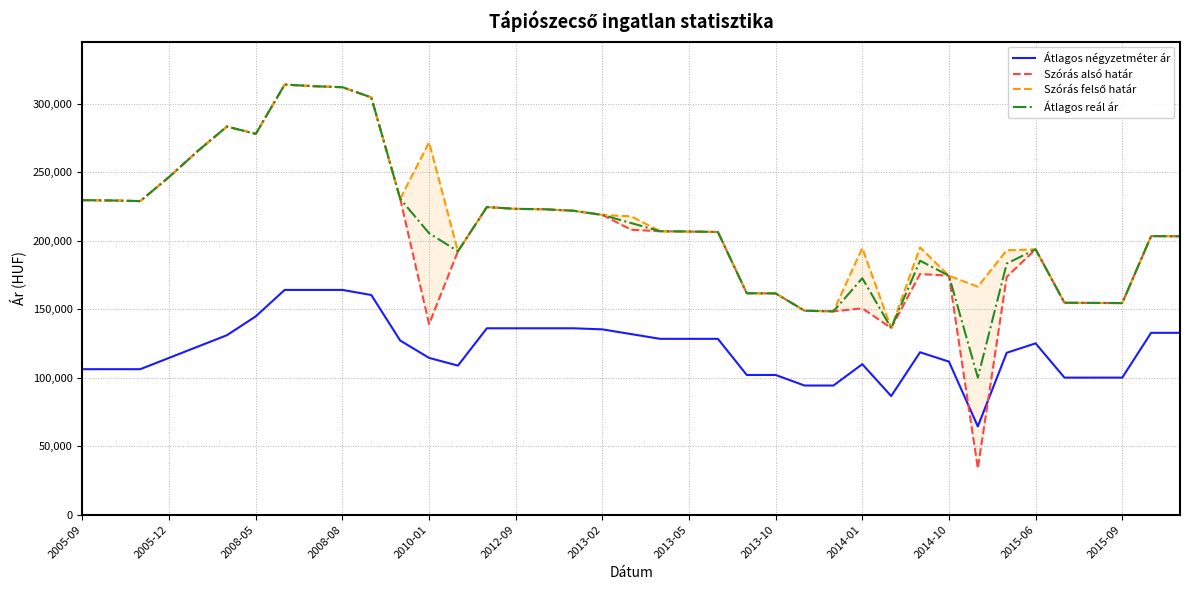

How many values in the Szórás felső határ series exceed 206816?

19